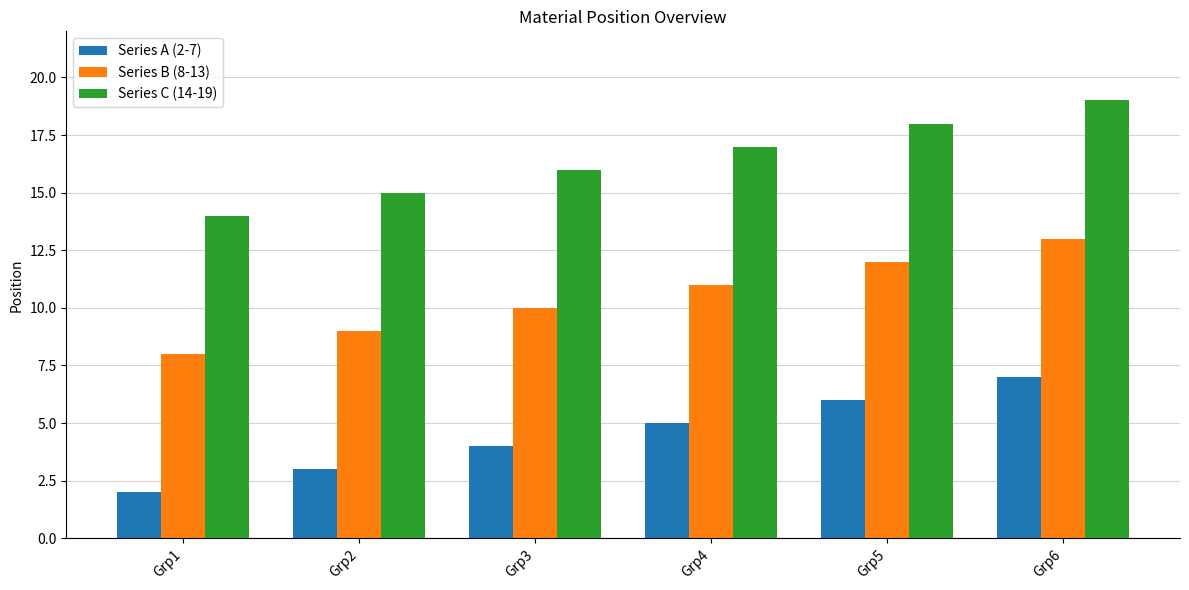

Which category has the lowest value across all series?

Grp1